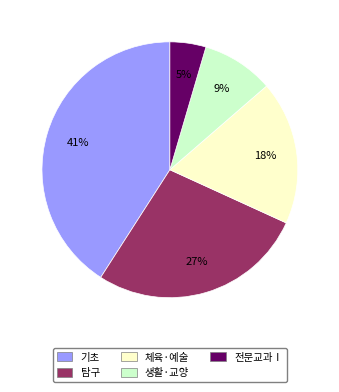

To the nearest percent, what percentage of the pie is 체육·예술?

18%